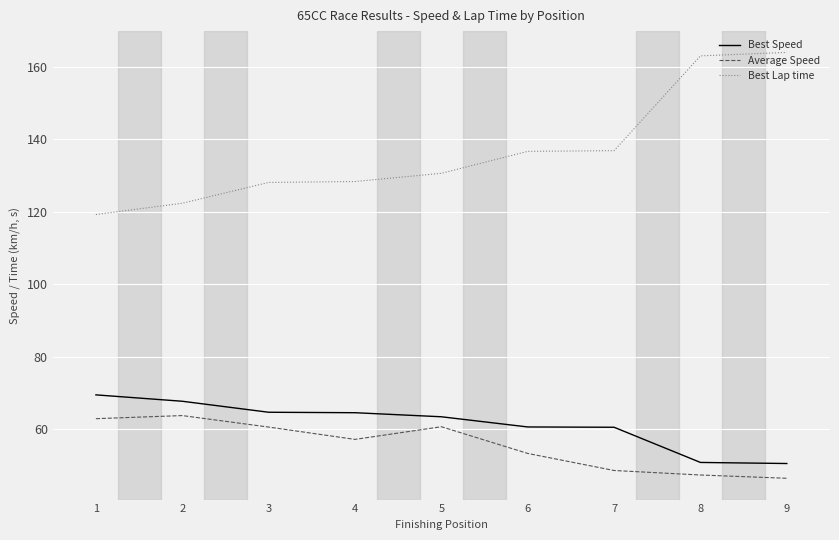

True or false: Average Speed and Best Speed intersect in this chart.

False